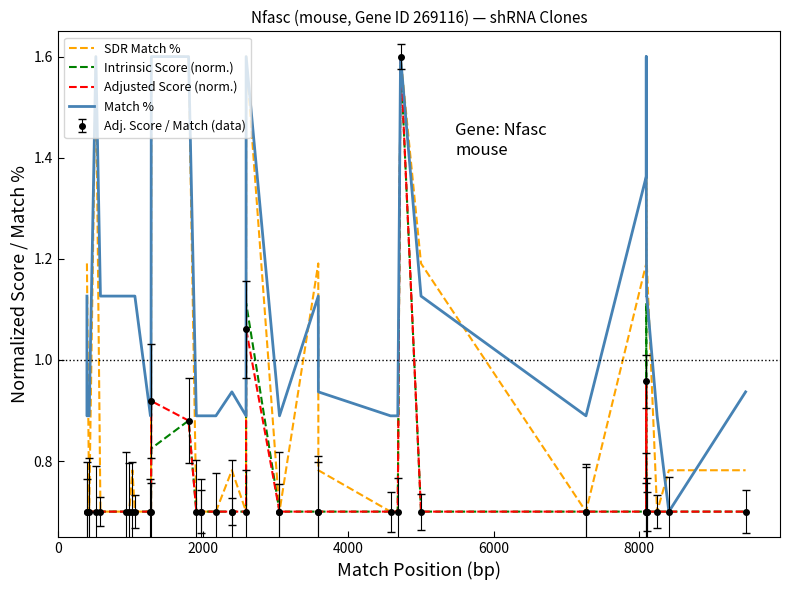

What is the value of the Adjusted Score (norm.) point at the 25th from the left?

0.7